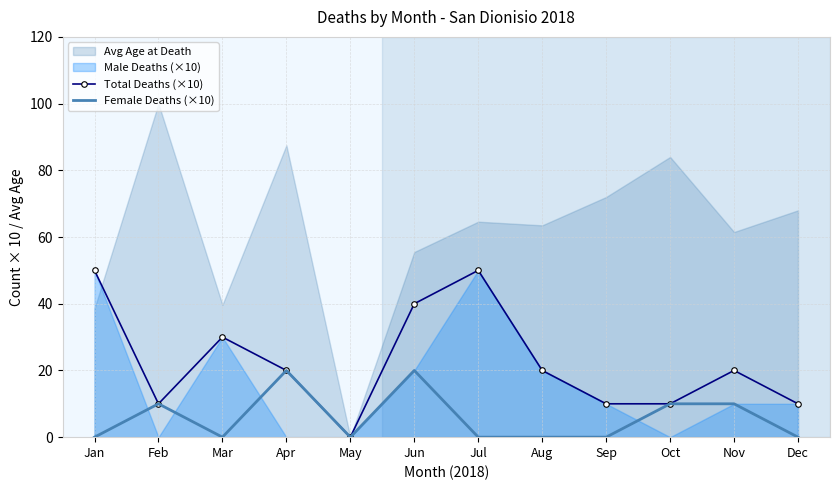

Does the chart have visible grid lines?

Yes